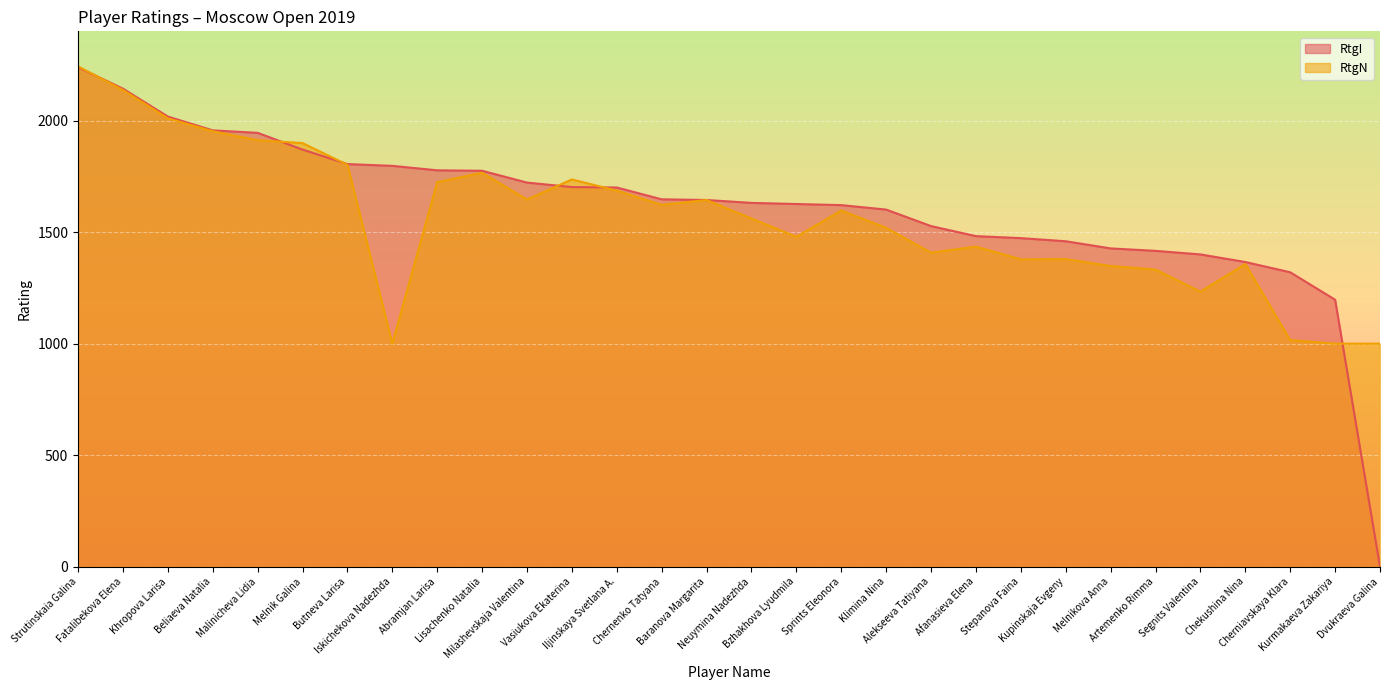

What is the approximate value of RtgN at Lisachenko Natalia?

1766